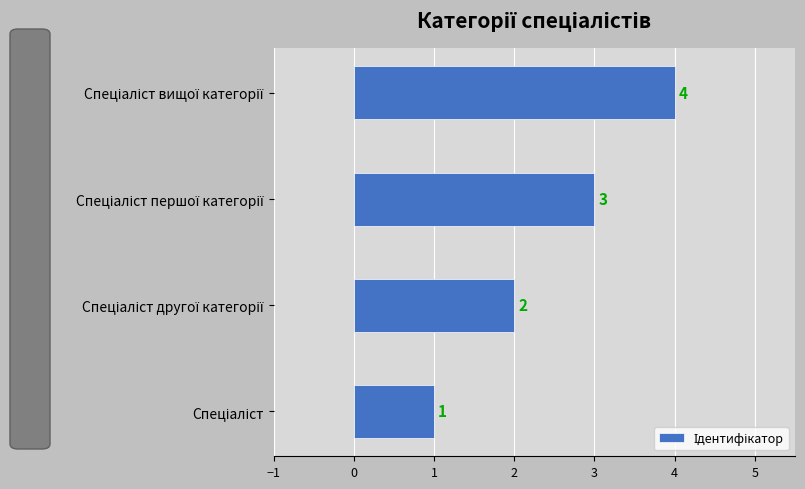

What is the difference between the maximum and minimum values?

3